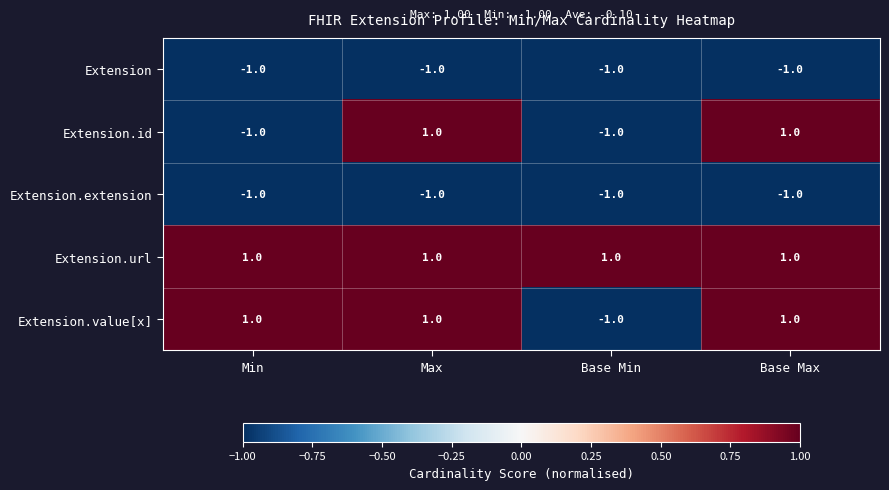

Reading left to right, extract all data points from this chart.

Extension: Min=-1	Max=-1	Base Min=-1	Base Max=-1
Extension.id: Min=-1	Max=1	Base Min=-1	Base Max=1
Extension.extension: Min=-1	Max=-1	Base Min=-1	Base Max=-1
Extension.url: Min=1	Max=1	Base Min=1	Base Max=1
Extension.value[x]: Min=1	Max=1	Base Min=-1	Base Max=1